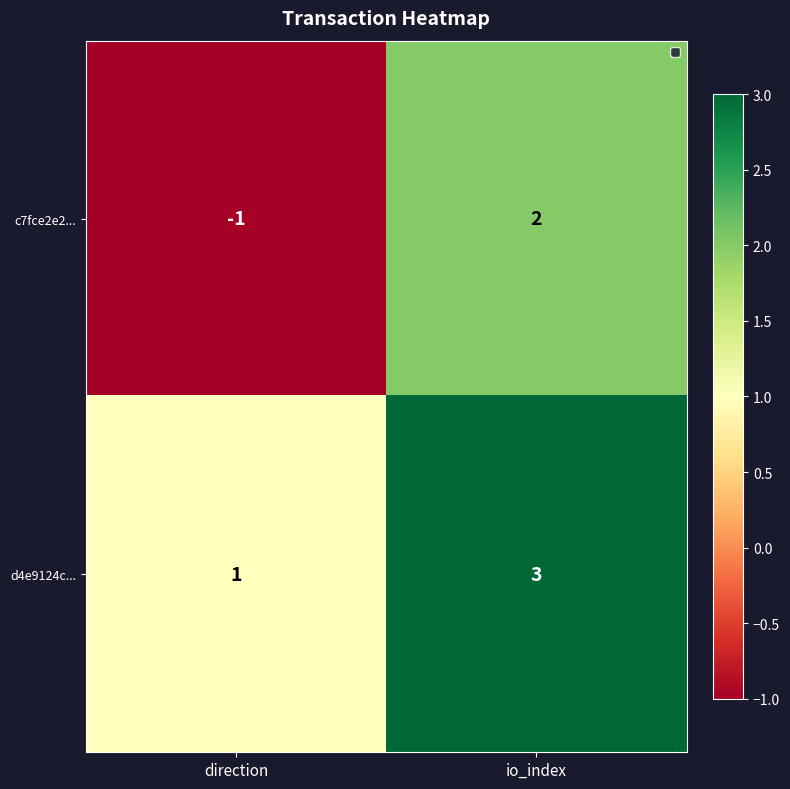

Reading left to right, list all the values displayed in this chart.

c7fce2e2...: -1	2
d4e9124c...: 1	3